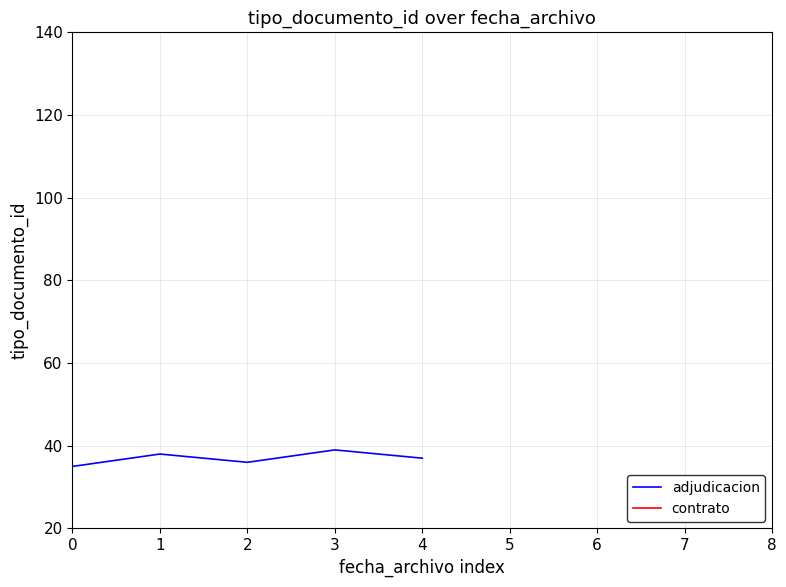

How many values are between 36 and 38?

3